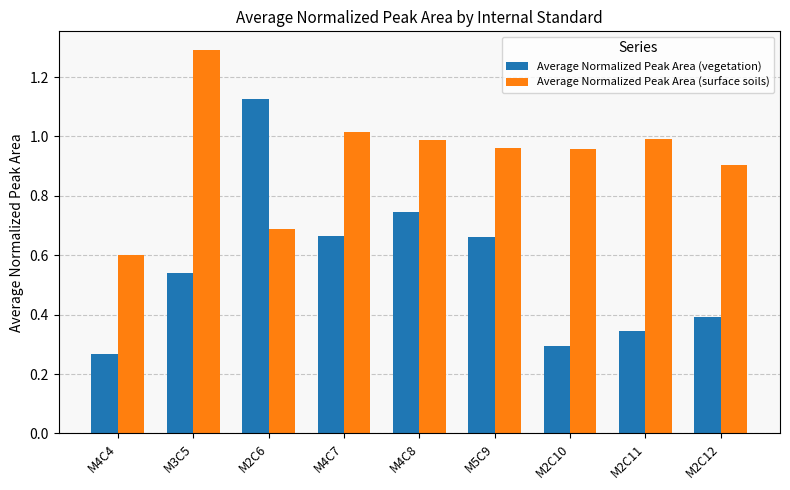

Which series has the widest spread of values?

Average Normalized Peak Area (vegetation)